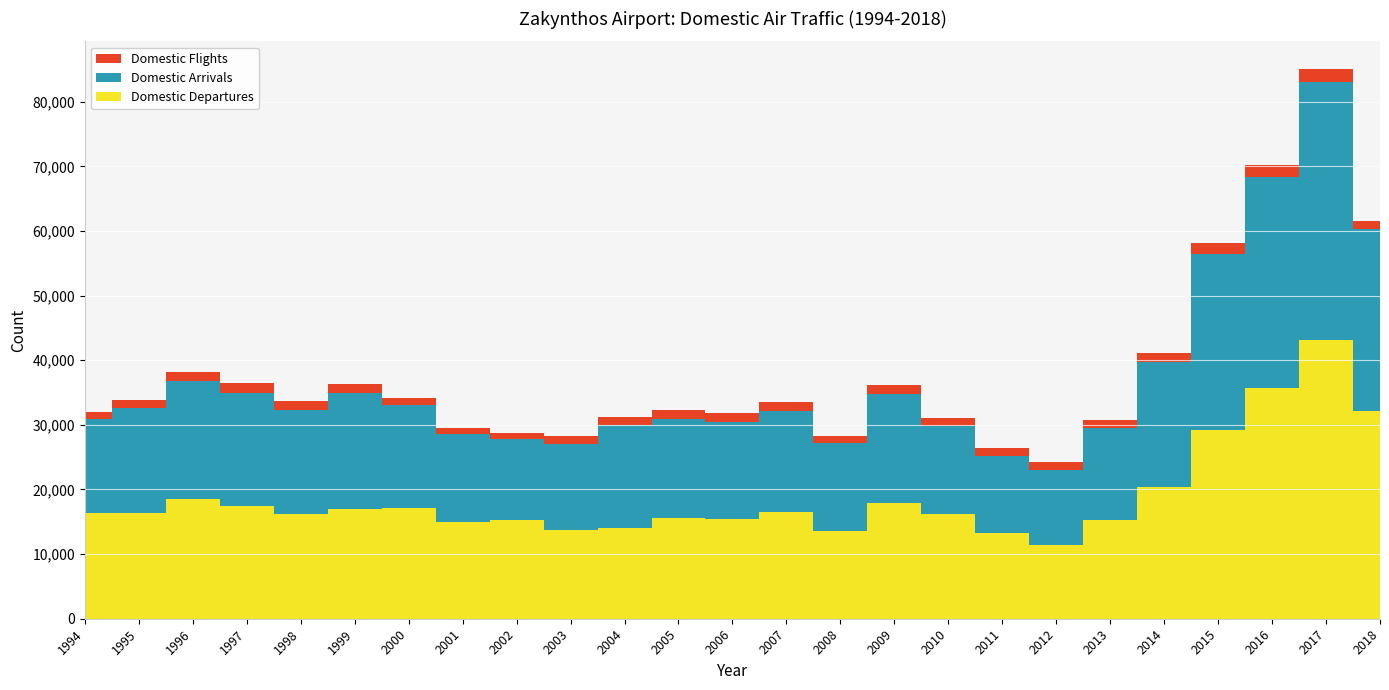

Reading left to right, extract all data points from this chart.

Domestic Flights: 1117	1204	1401	1581	1476	1384	1078	928	949	1125	1211	1332	1390	1275	1096	1412	1263	1219	1215	1299	1460	1696	1834	2059	1270
Domestic Arrivals: 14610	16190	18225	17492	16083	17928	16060	13748	12490	13306	16014	15366	14972	15739	13608	16908	13650	11886	11516	14138	19252	27294	32570	39957	28089
Domestic Departures: 16305	16394	18533	17389	16162	17051	17056	14899	15333	13792	14029	15578	15406	16472	13543	17921	16137	13305	11475	15308	20431	29199	35748	43064	32165